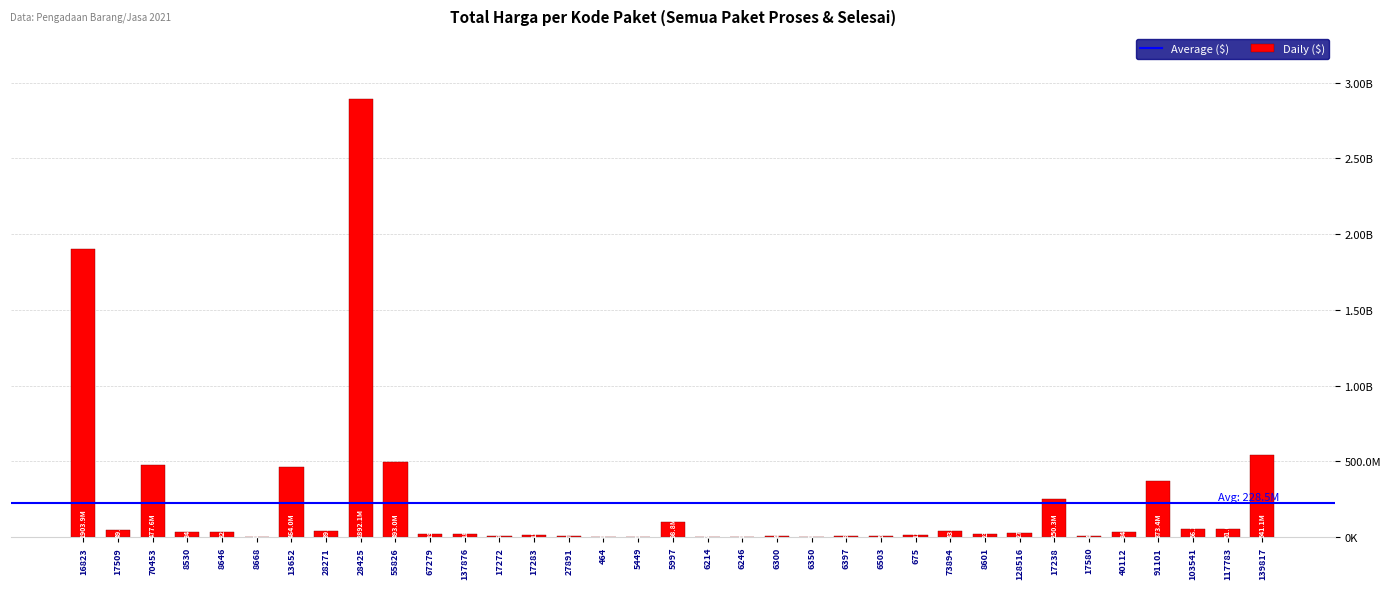

What is the approximate value at 5449, to the nearest 100?

78000